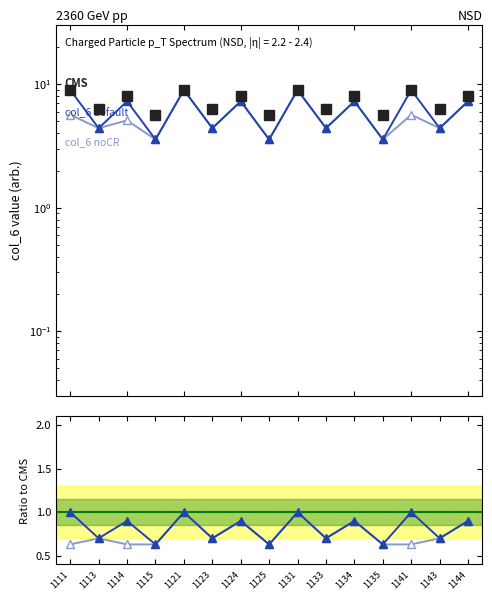

What is the smallest value displayed?

0.6